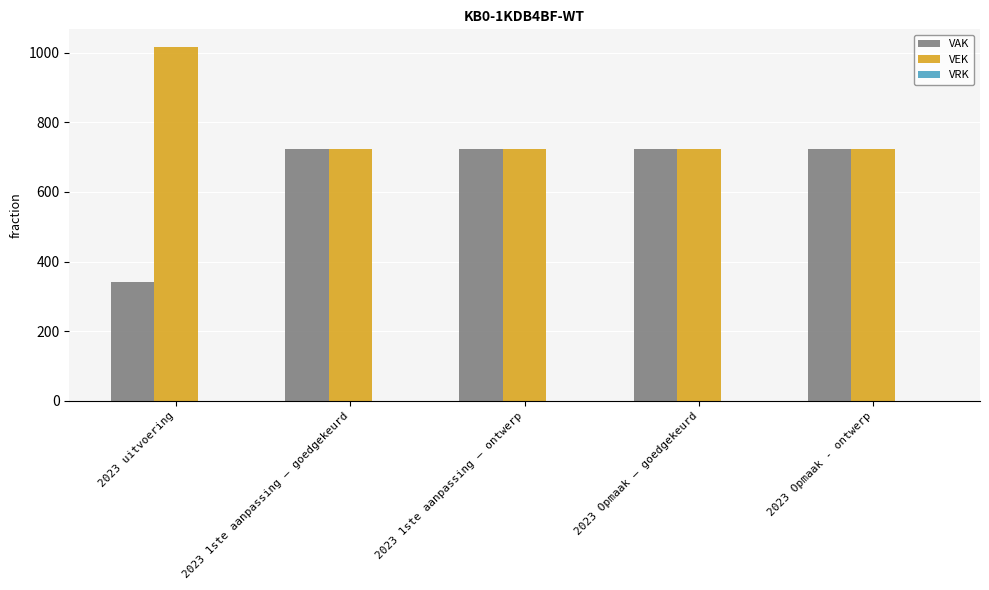

Rank the series by their maximum value, from lowest to highest.

VAK, VEK